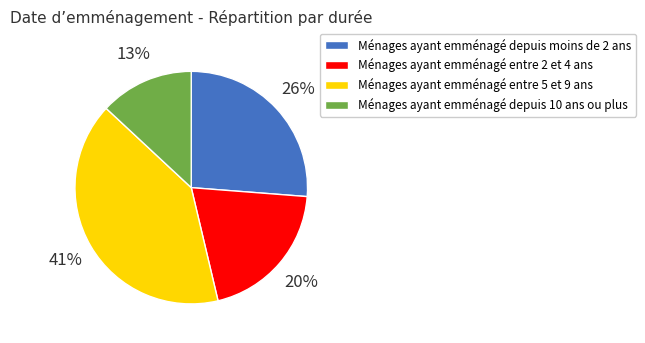

Approximately how many times larger is the value at Ménages ayant emménagé depuis 10 ans ou plus compared to Ménages ayant emménagé entre 2 et 4 ans?

0.7